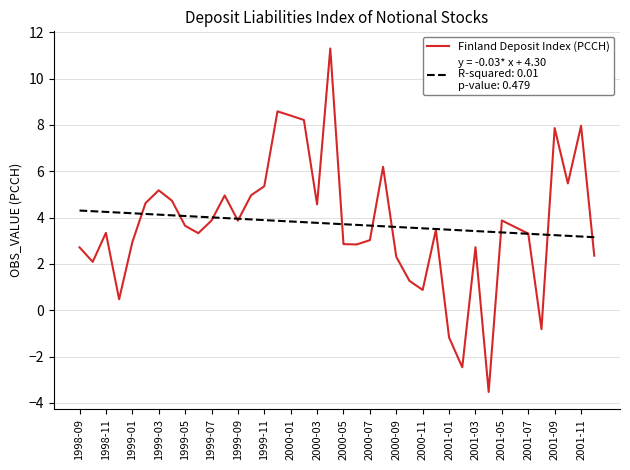

What is the minimum value shown in the chart?

-3.5